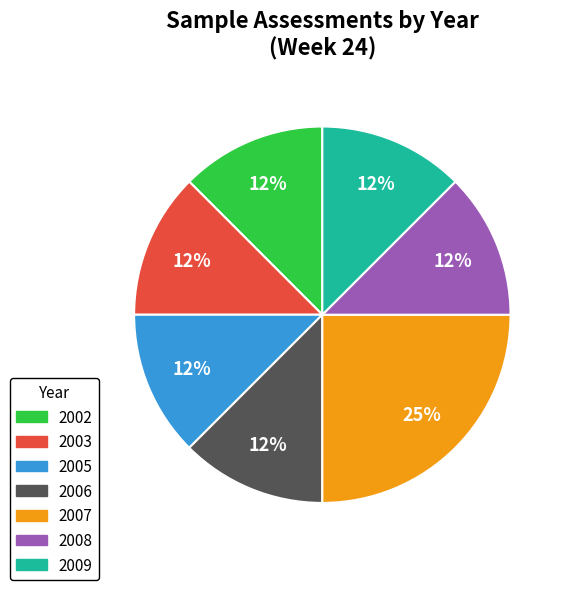

Count the number of slices in the pie.

7